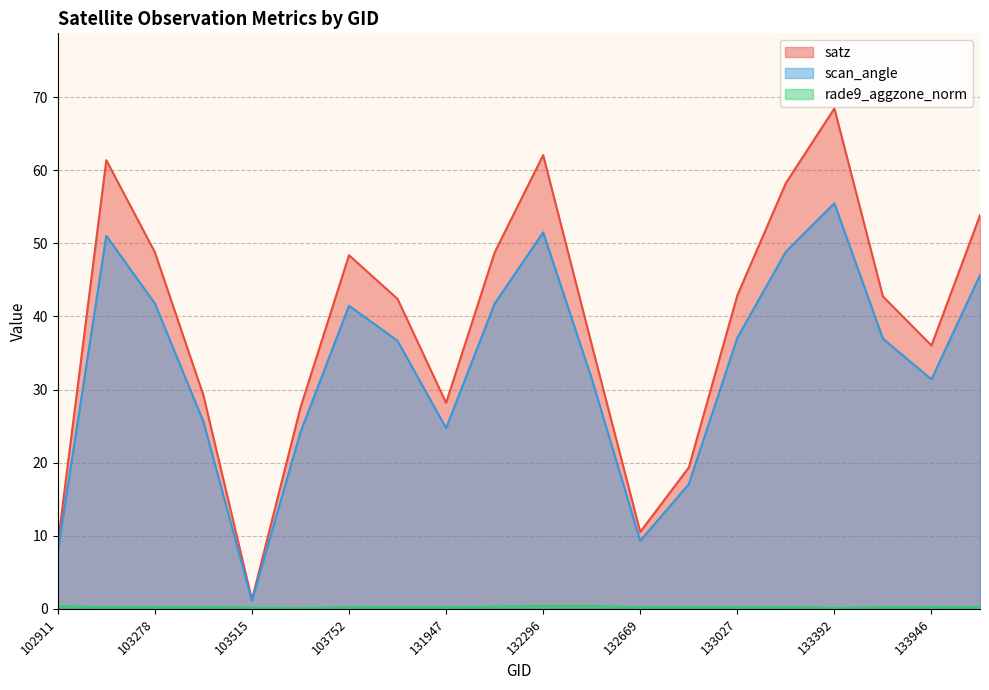

True or false: scan_angle has a value of 14.3 at 103634.

False